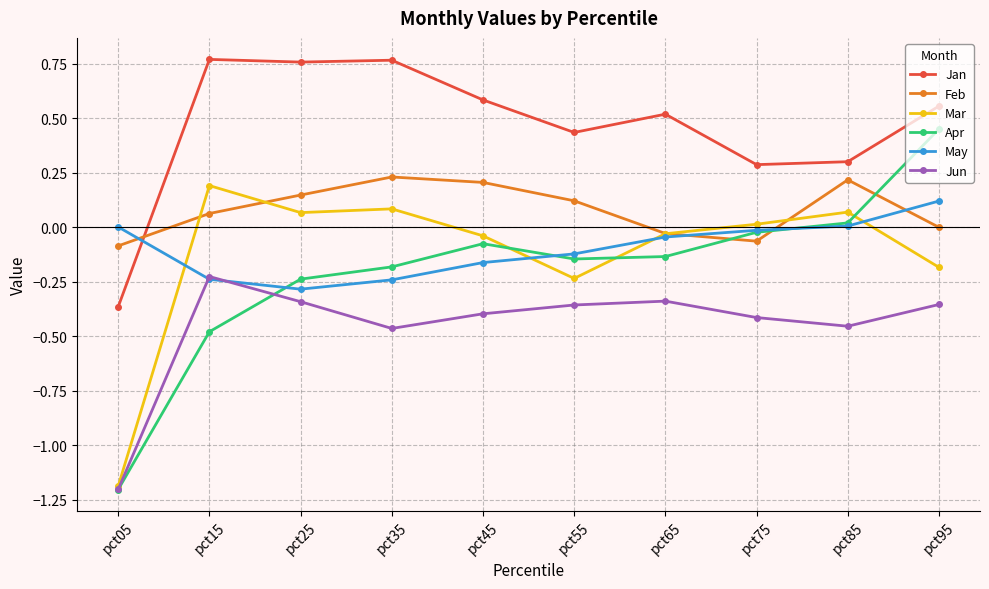

Is it true that Jan equals 0.1 at pct55?

False